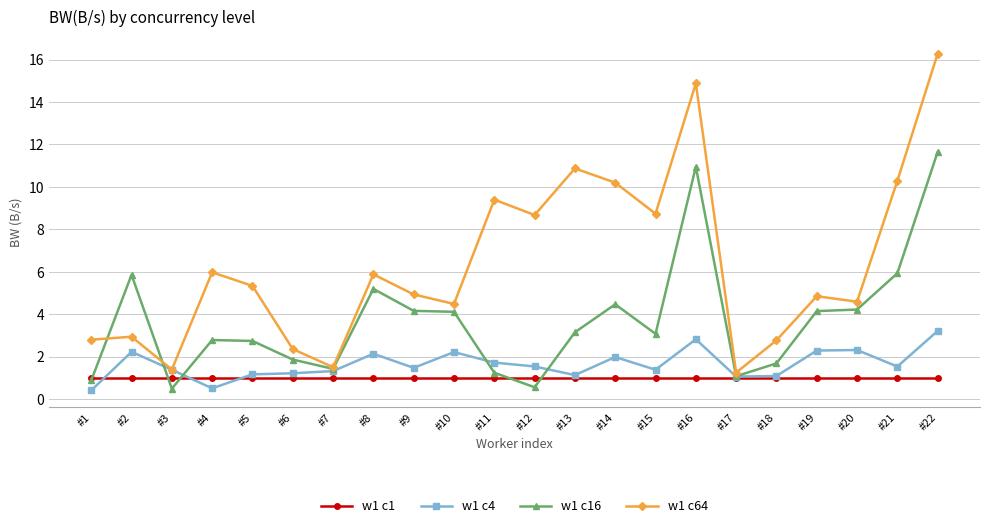

At which category does w1 c4 reach its first local peak?

#2